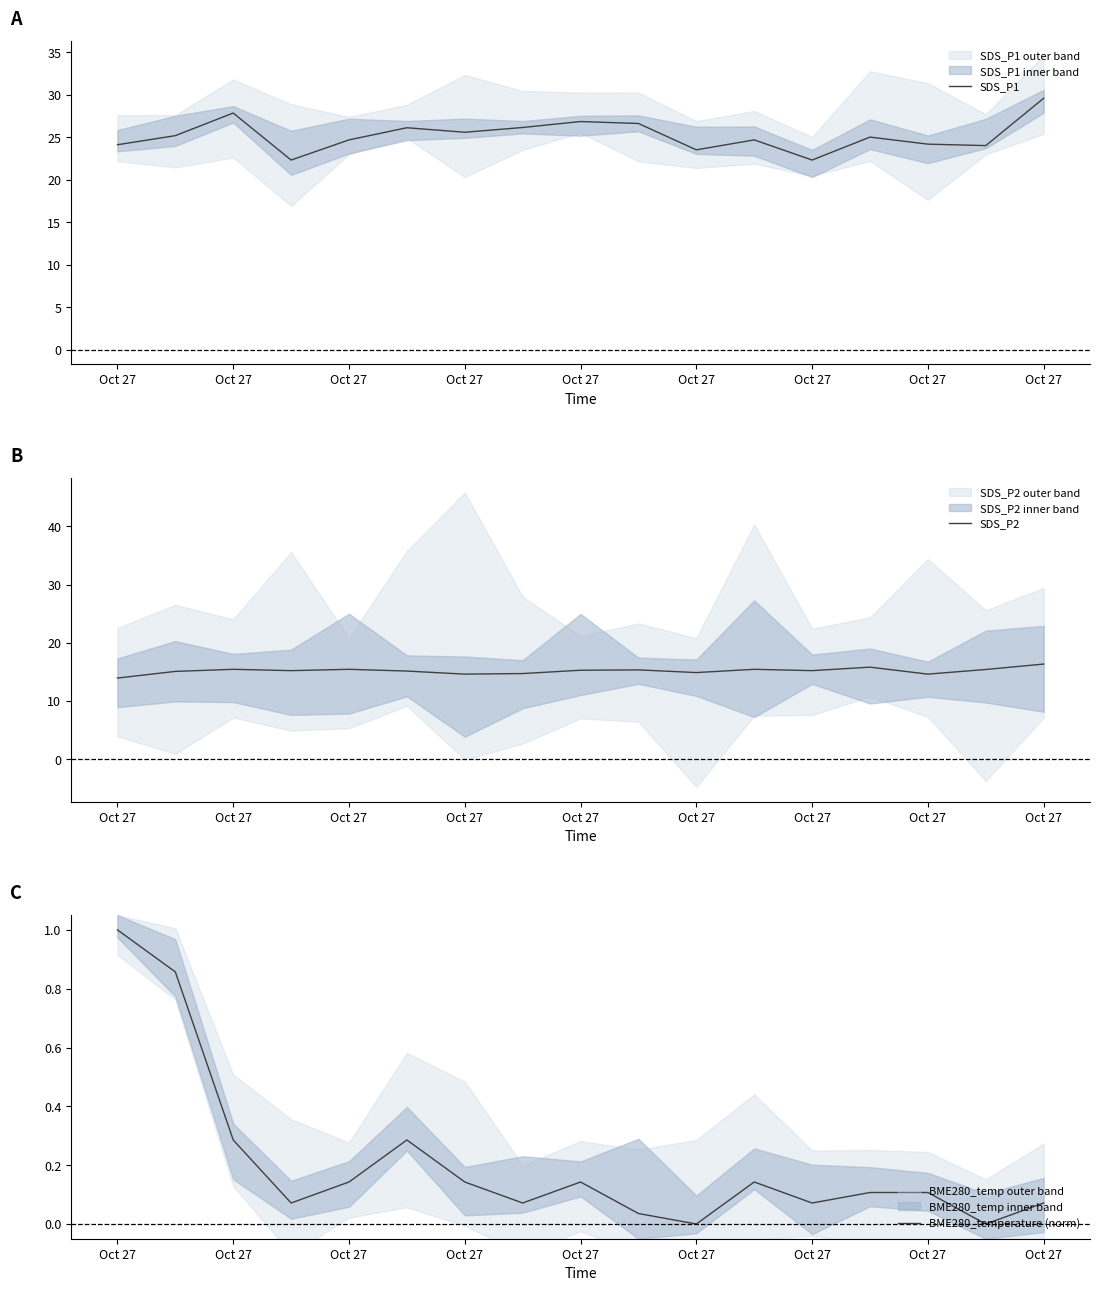

Which category has the highest value in the BME280_temperature (norm) series?

Oct 27